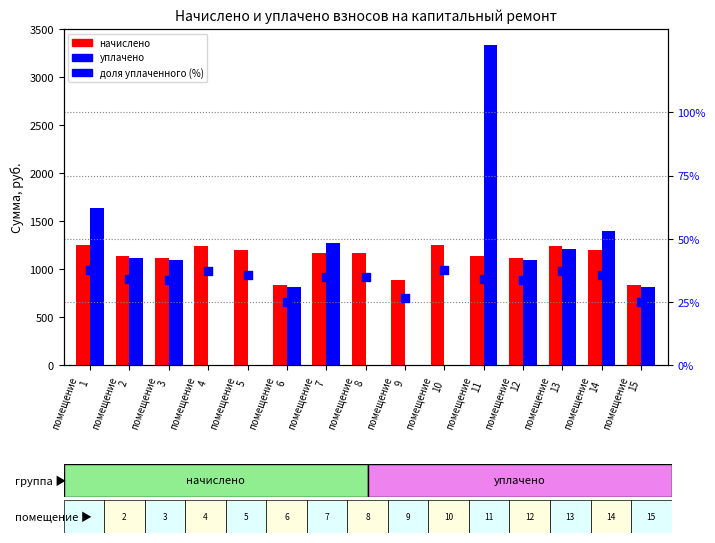

What is the total value across all series at помещение
5?

1194.2